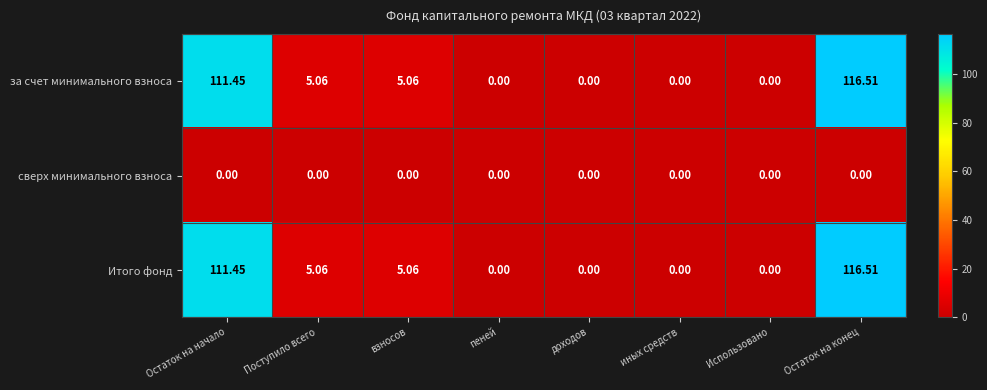

Count the number of data series in this chart.

3